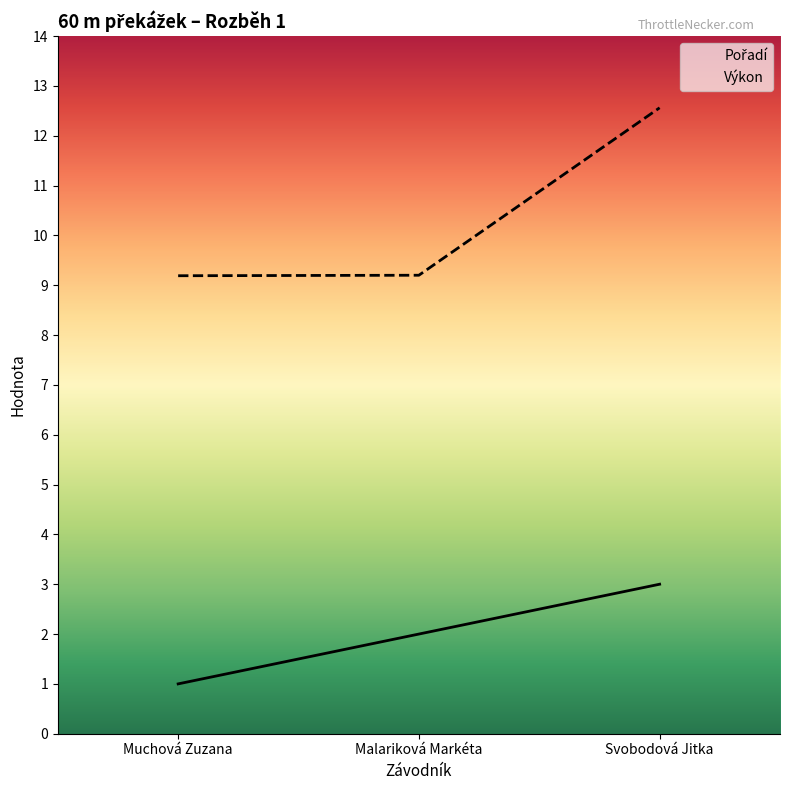

What is the minimum value for Pořadí?

1.0